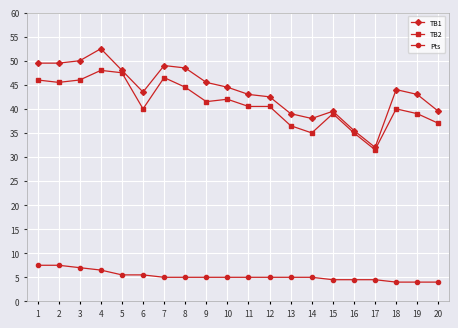

What is the maximum value for Pts?

7.5